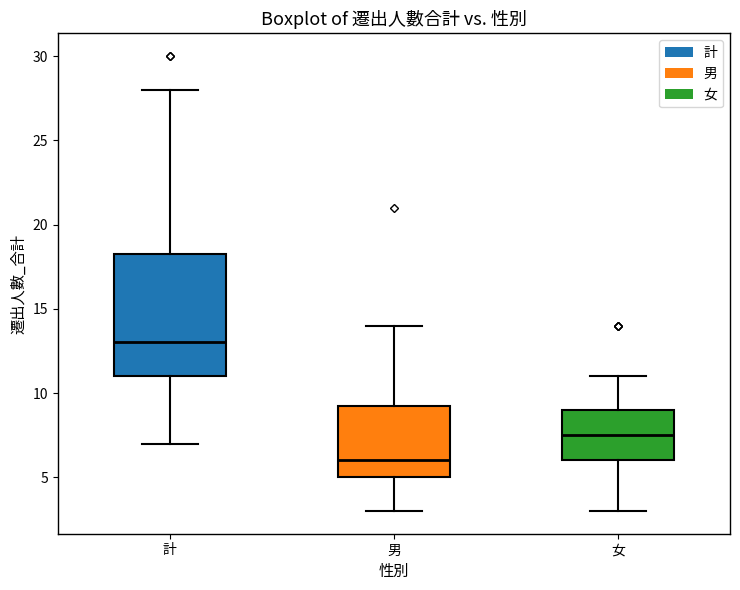

Comparing the boxes themselves (not the whiskers), which one is the tallest?

計